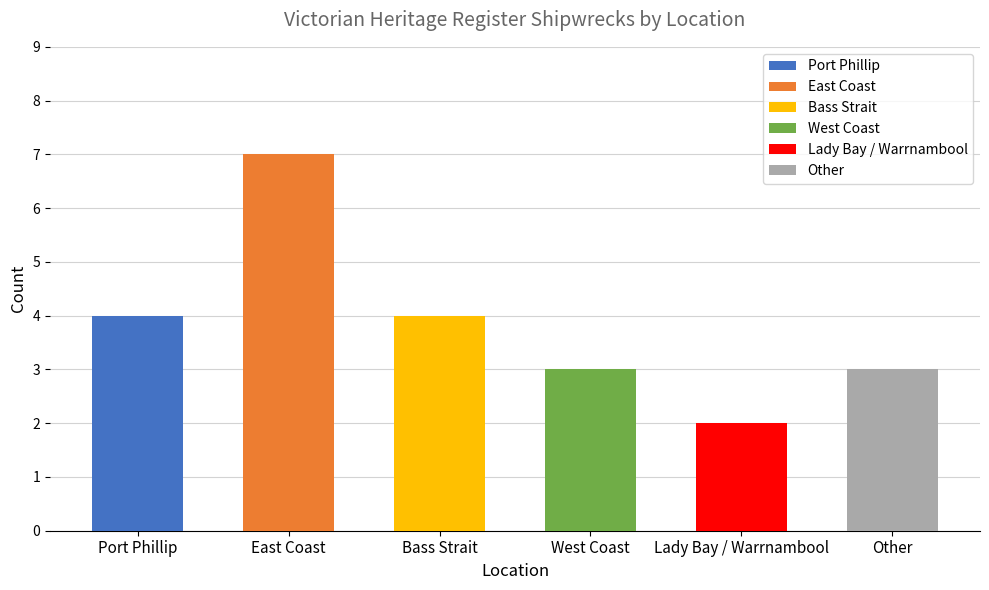

Is it true that the value at East Coast is 9?

False